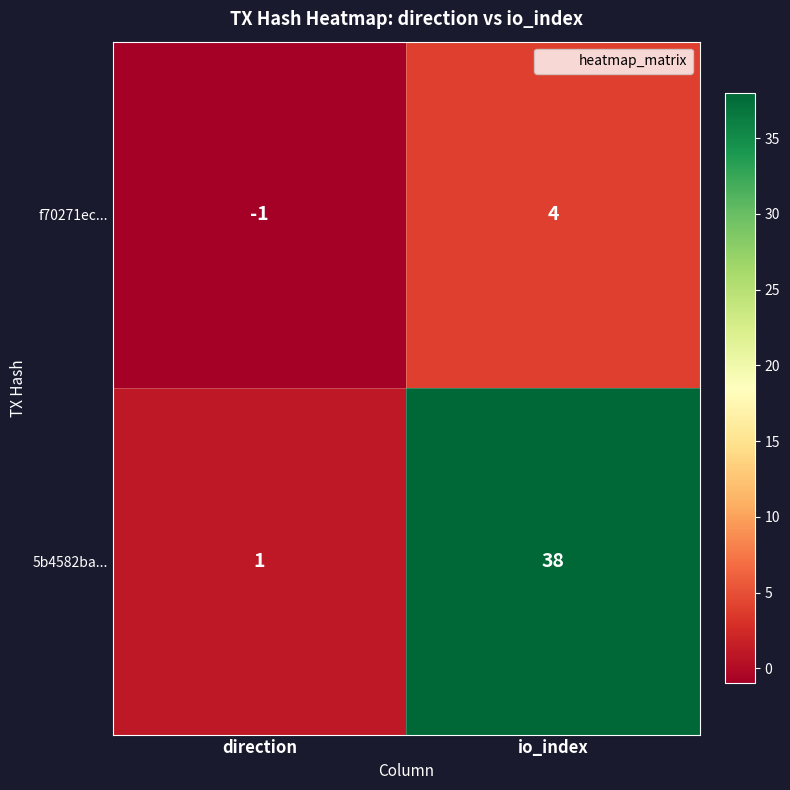

The 5b4582ba... series shows 2 at direction. True or false?

False